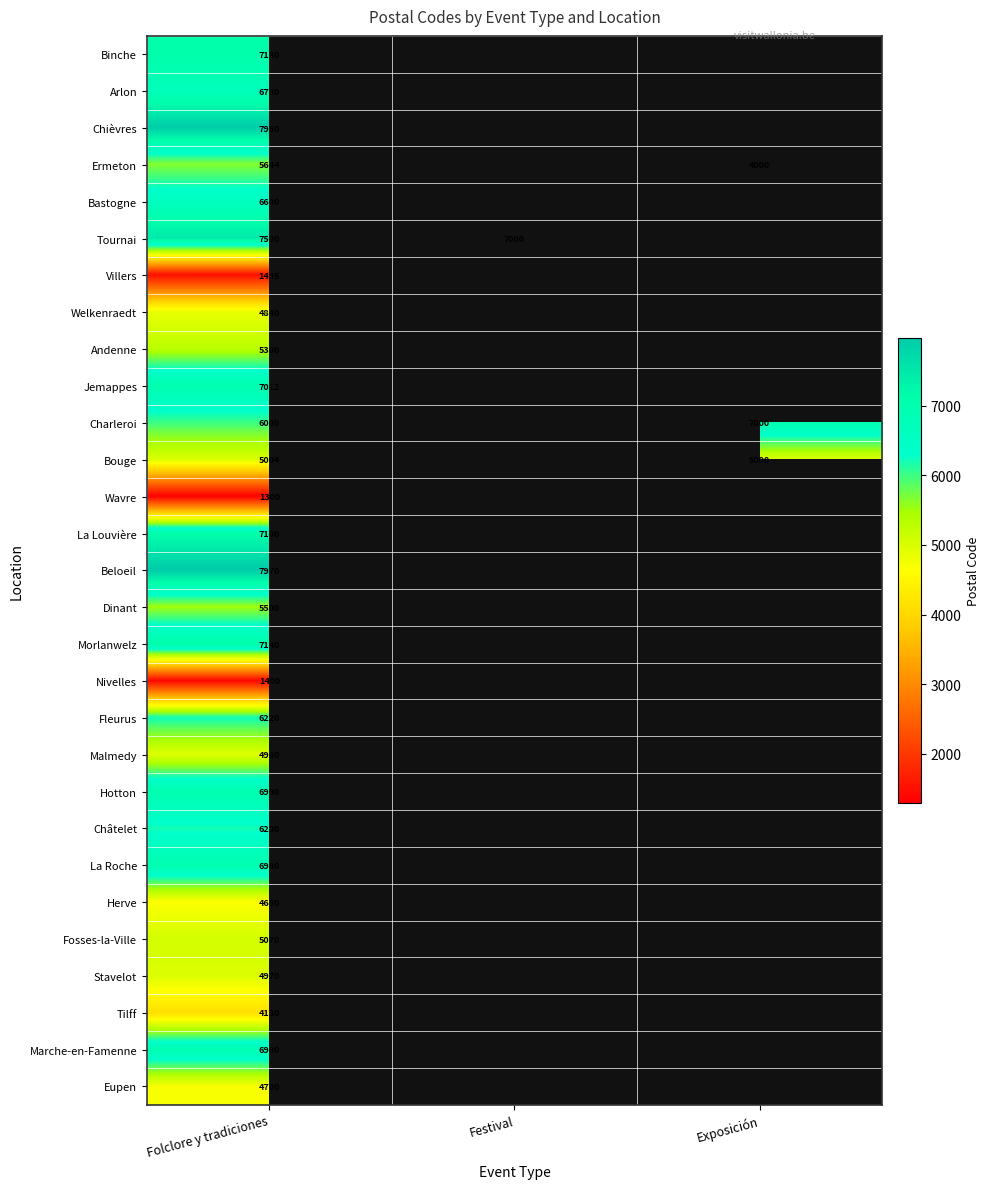

The Chièvres series shows 7950 at Folclore y tradiciones. True or false?

True